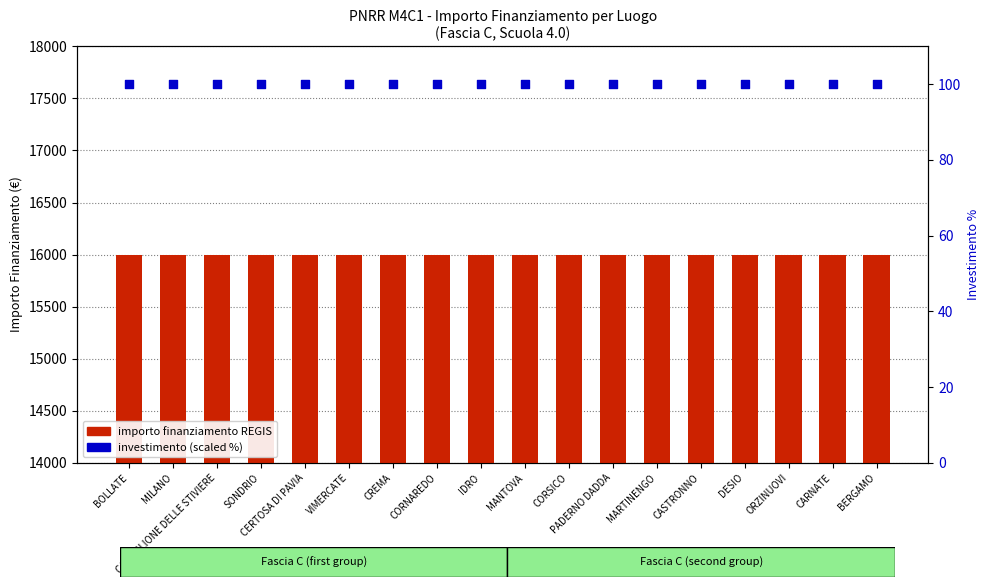

Is the value of importo finanziamento REGIS at CASTIGLIONE DELLE STIVIERE greater than the value of investimento (scaled) at MILANO?

Yes